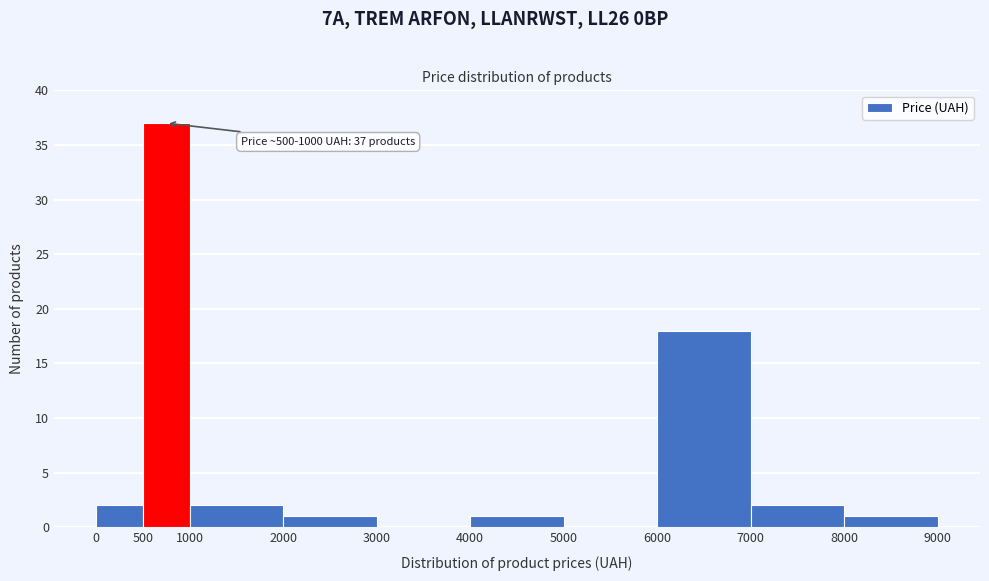

Which range on the x-axis has the tallest bar?

500 to 1000